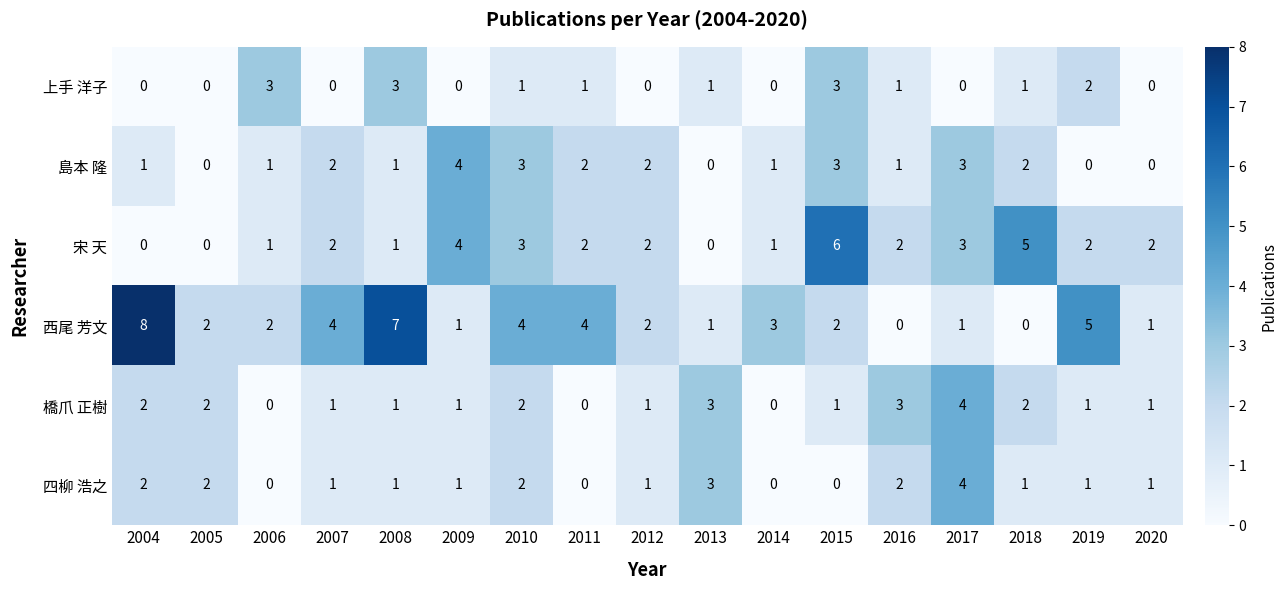

What is the difference between the second highest and minimum values in the 橋爪 正樹 series?

3